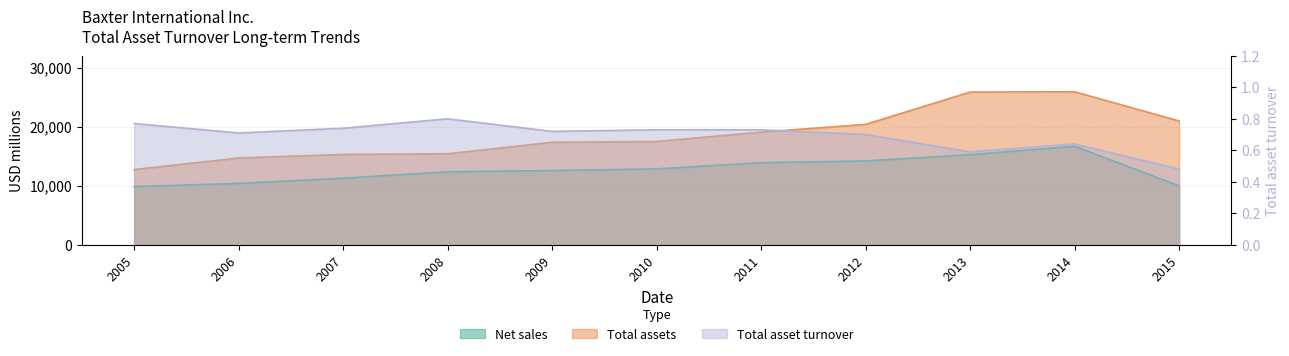

How many interior local peaks does the Net sales series have?

1